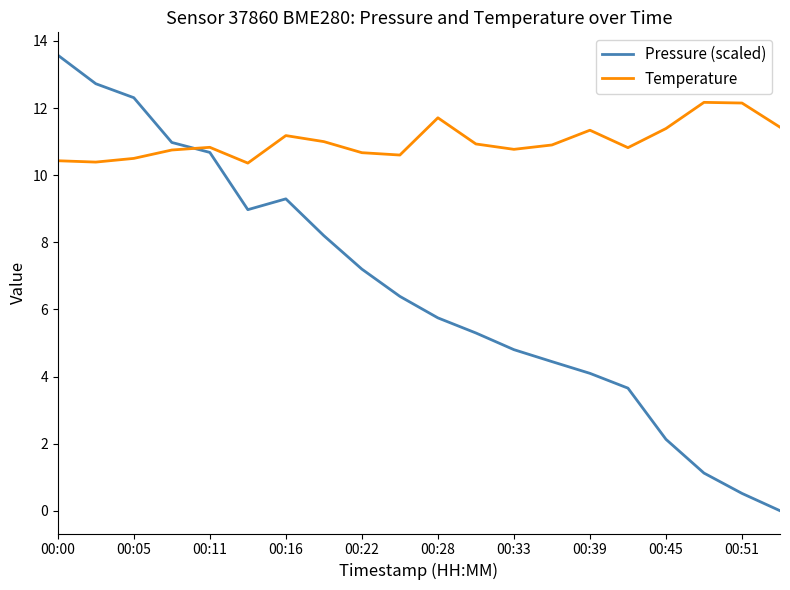

True or false: Pressure (scaled) and Temperature cross at least once.

True